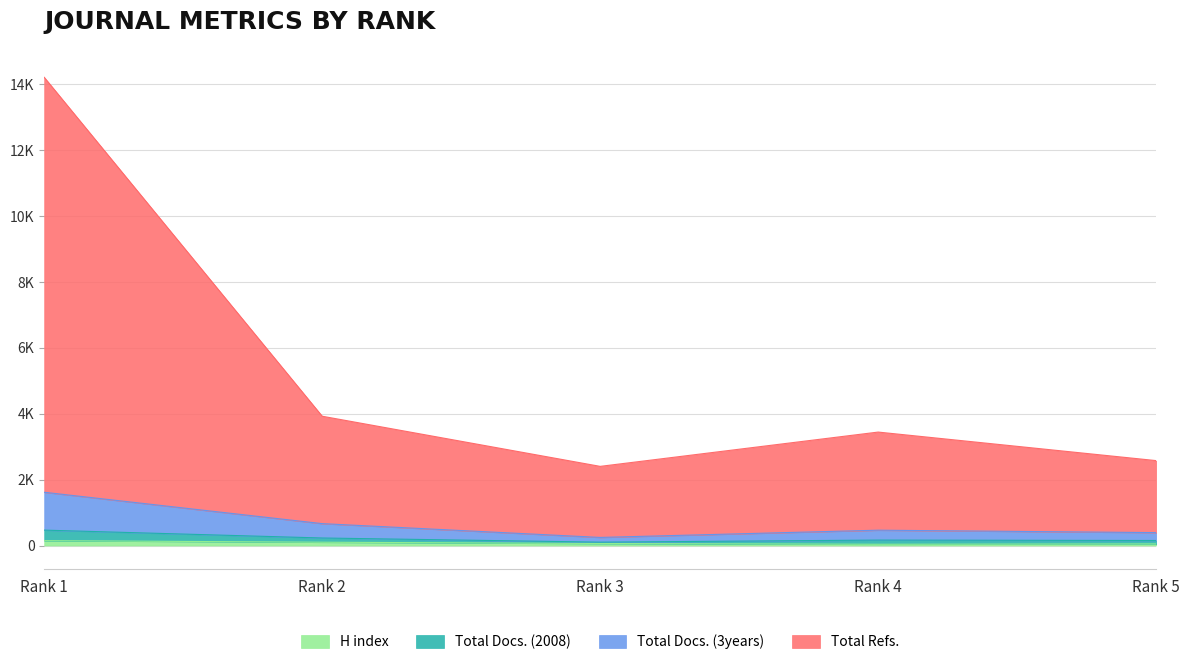

Reading left to right, what are all the values shown in this chart?

H index: 148	100	61	38	48
Total Docs. (2008): 467	228	102	165	152
Total Docs. (3years): 1616	664	245	465	391
Total Refs.: 14210	3924	2402	3443	2577